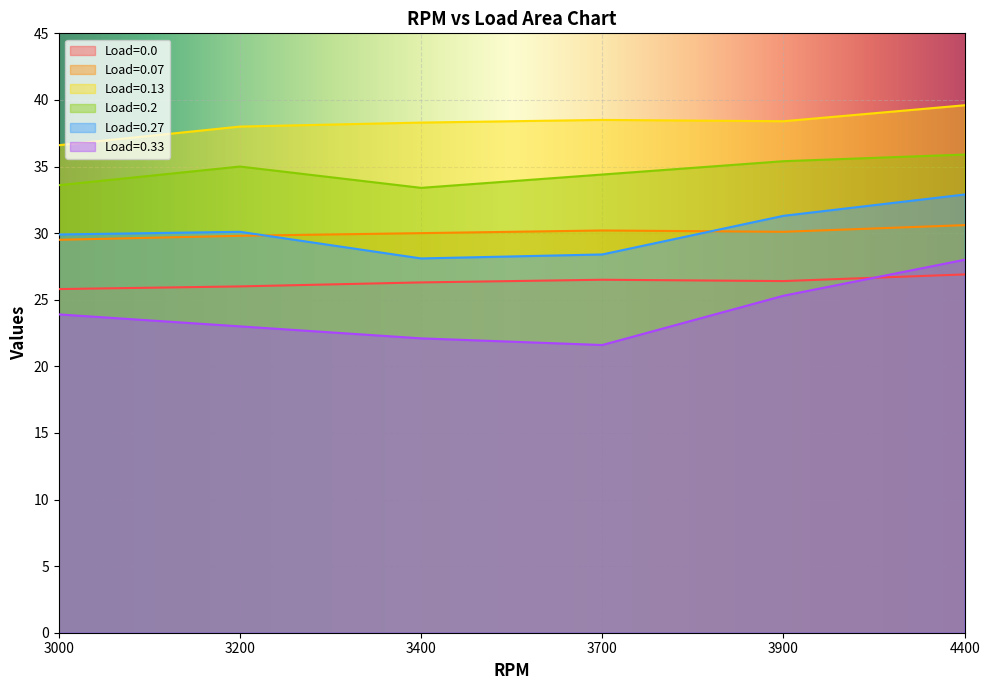

Rank the categories by Load=0.27 value from lowest to highest.

3400, 3700, 3000, 3200, 3900, 4400